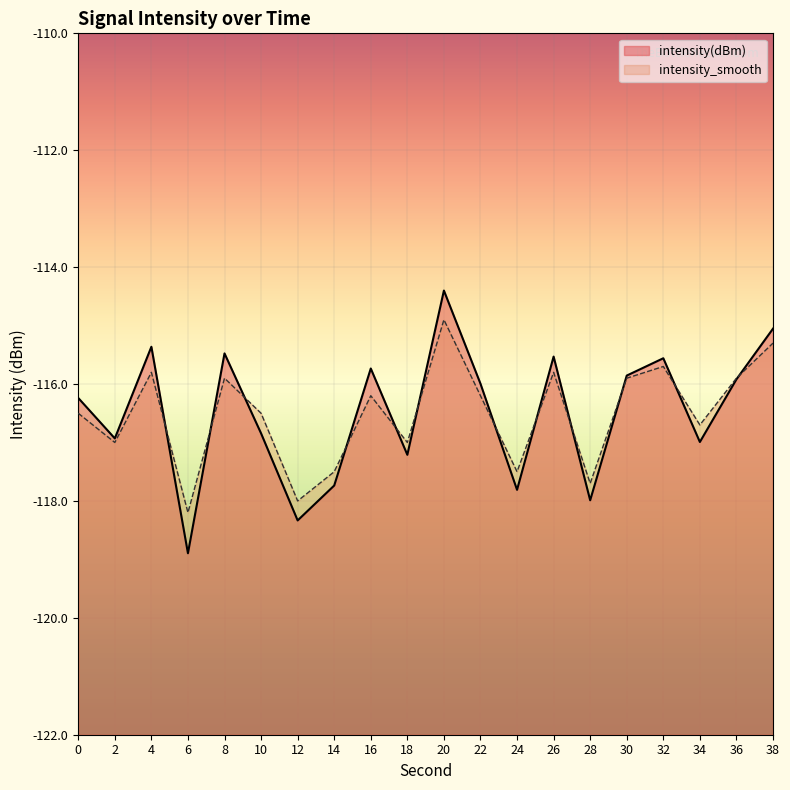

What is the value of the intensity(dBm) point at the 2nd from the left?

-116.9